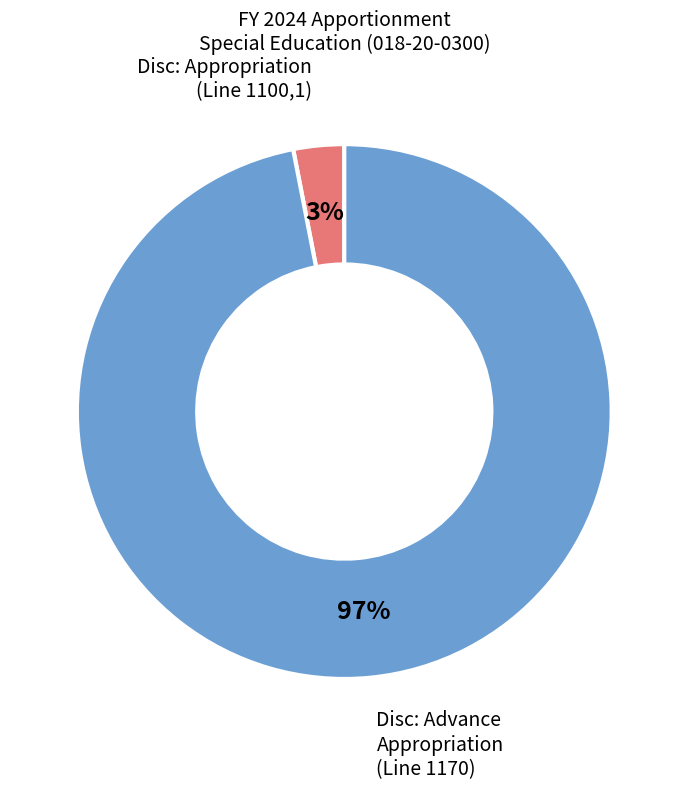

Combined, do Disc: Advance Appropriation (Line 1170) and Disc: Appropriation (Line 1100,1) account for over 50%?

Yes